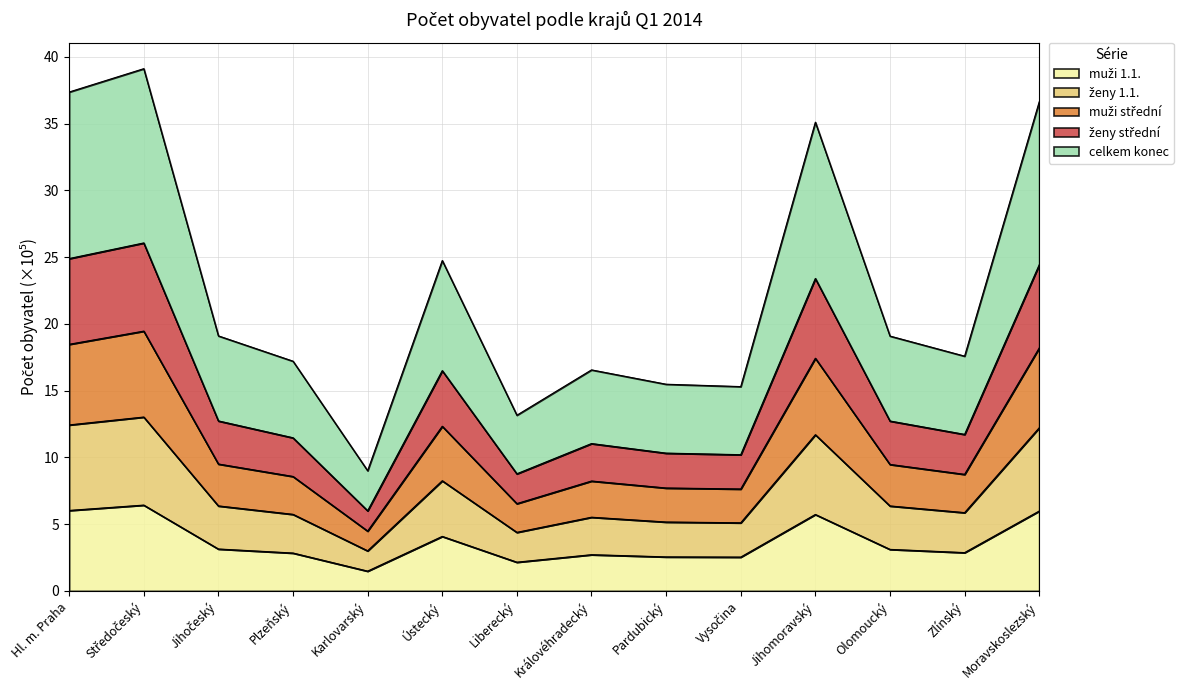

At which label does celkem konec reach its peak?

Středočeský